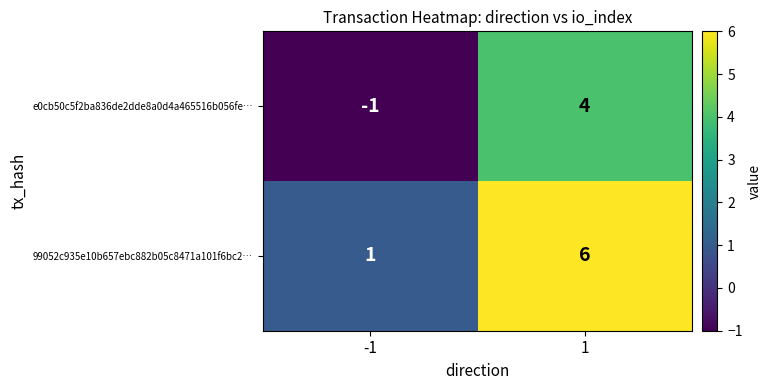

What is the maximum value shown in the chart?

6